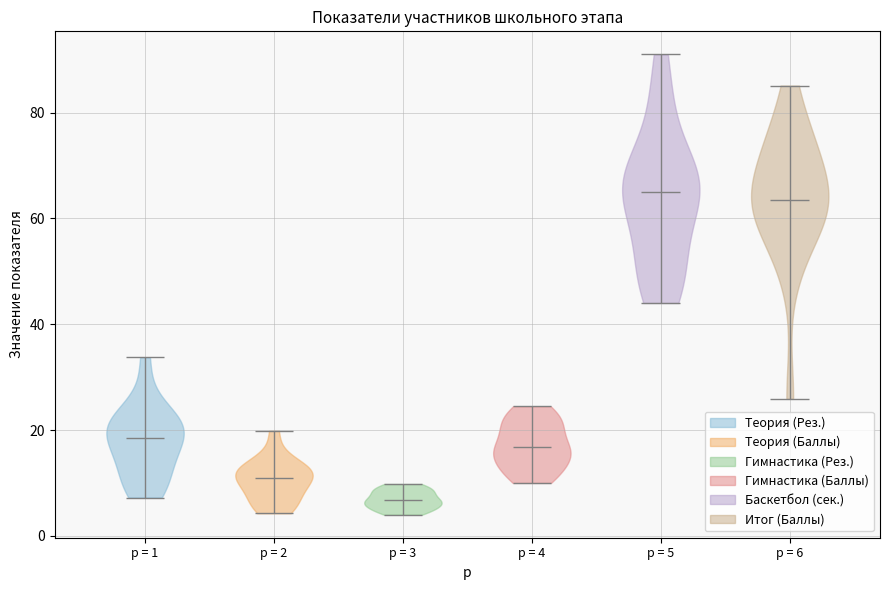

Reading left to right, read every violin against the y-axis: where its median line is, and the lowest and highest points it reaches. The values are not printed on the chart, so give them approximately, as read against the axis.

p = 1: median line 18, lowest point 8, highest point 34
p = 2: median line 10, lowest point 4, highest point 20
p = 3: median line 6, lowest point 4, highest point 10
p = 4: median line 16, lowest point 10, highest point 24
p = 5: median line 64, lowest point 44, highest point 92
p = 6: median line 64, lowest point 26, highest point 86